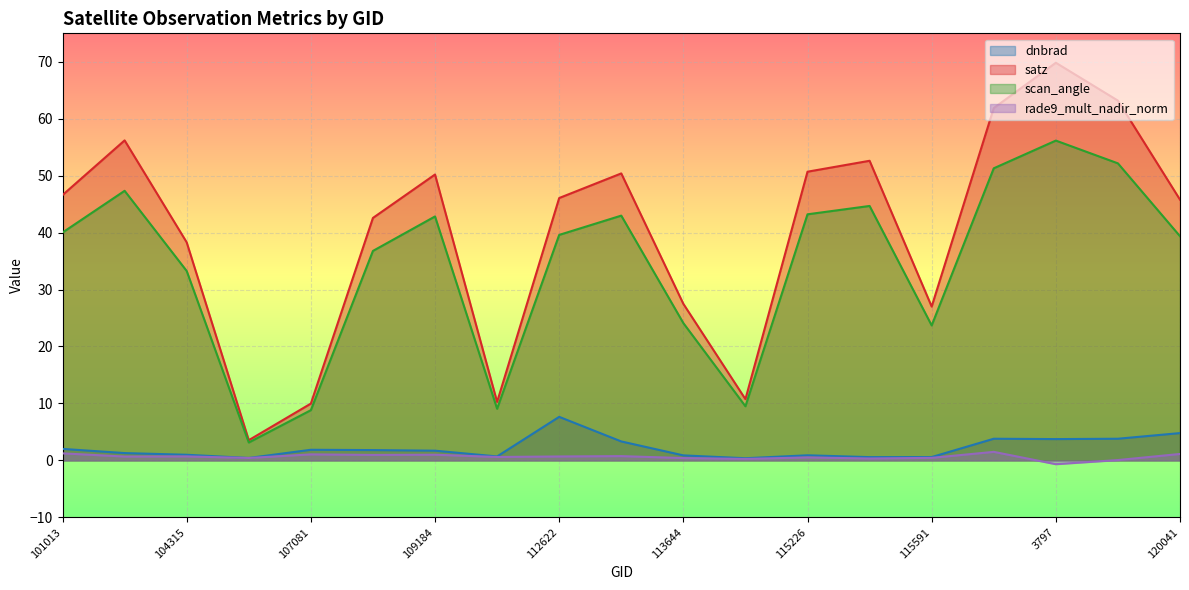

The rade9_mult_nadir_norm series shows 0.3 at 115464. True or false?

True